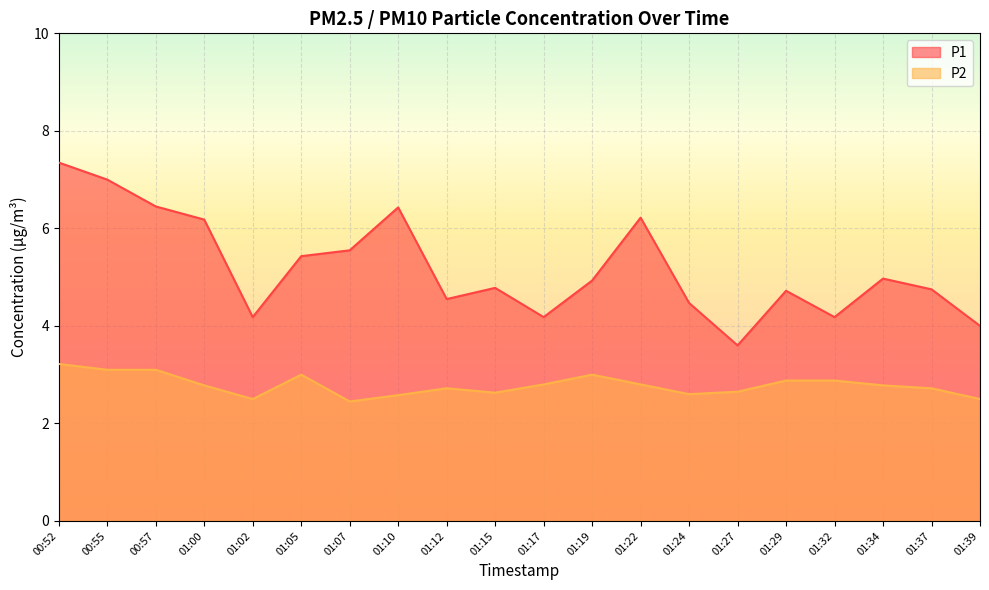

What is the lowest value of the P2 series?

2.5